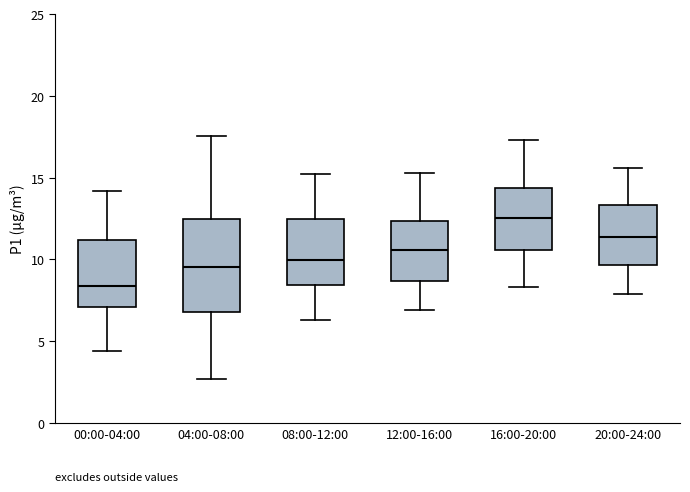

Comparing the boxes themselves (not the whiskers), which one is the tallest?

04:00-08:00